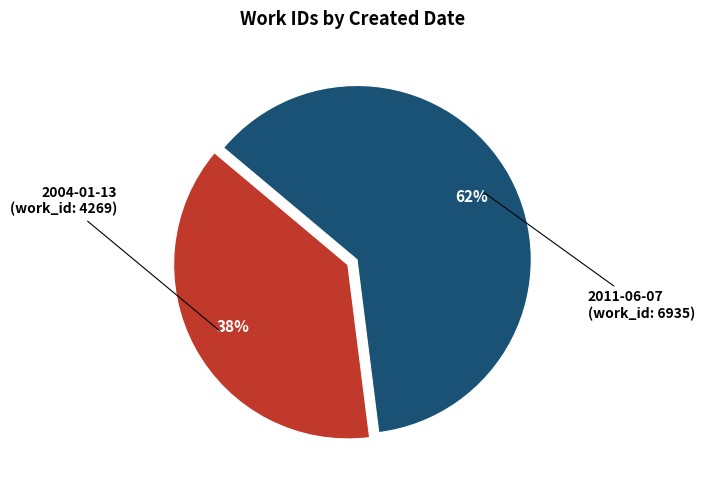

To the nearest percent, what is the average slice percentage?

50%